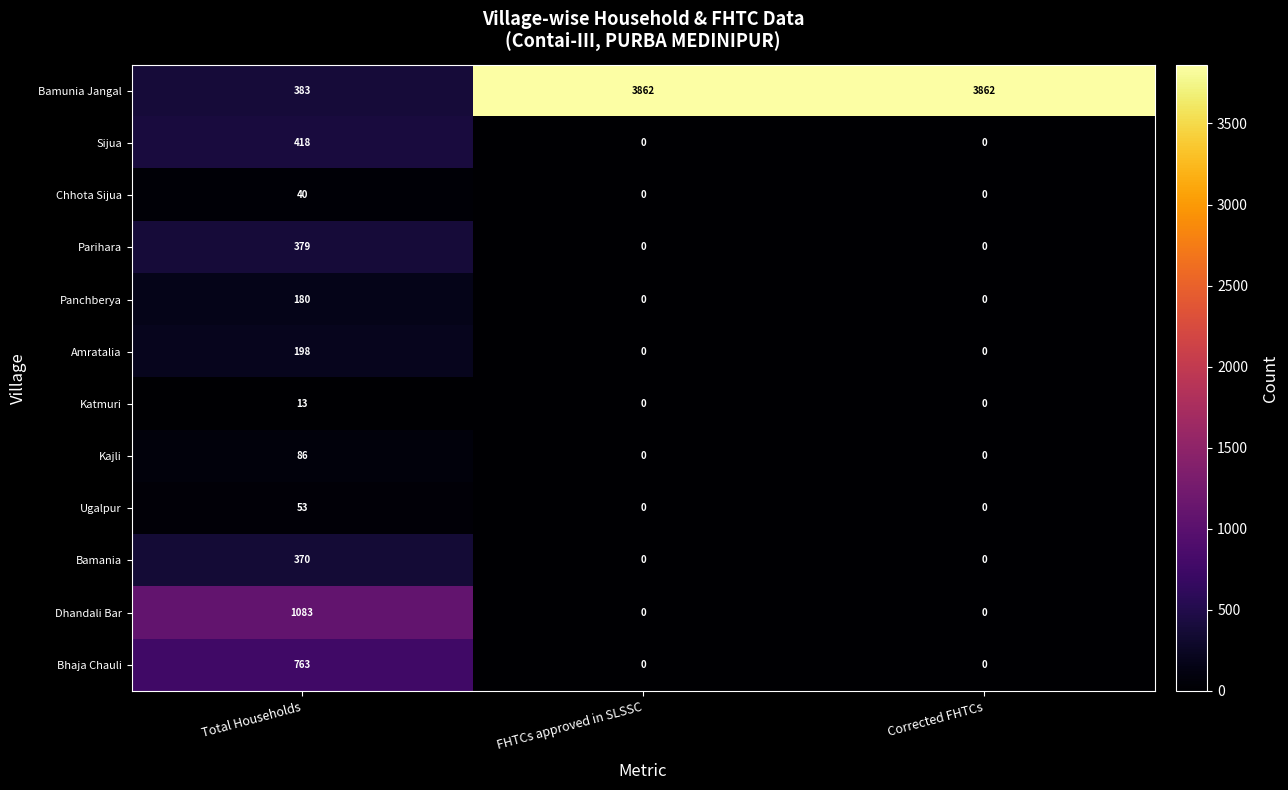

What is the sum of the Kajli values at FHTCs approved in SLSSC and Total Households?

86